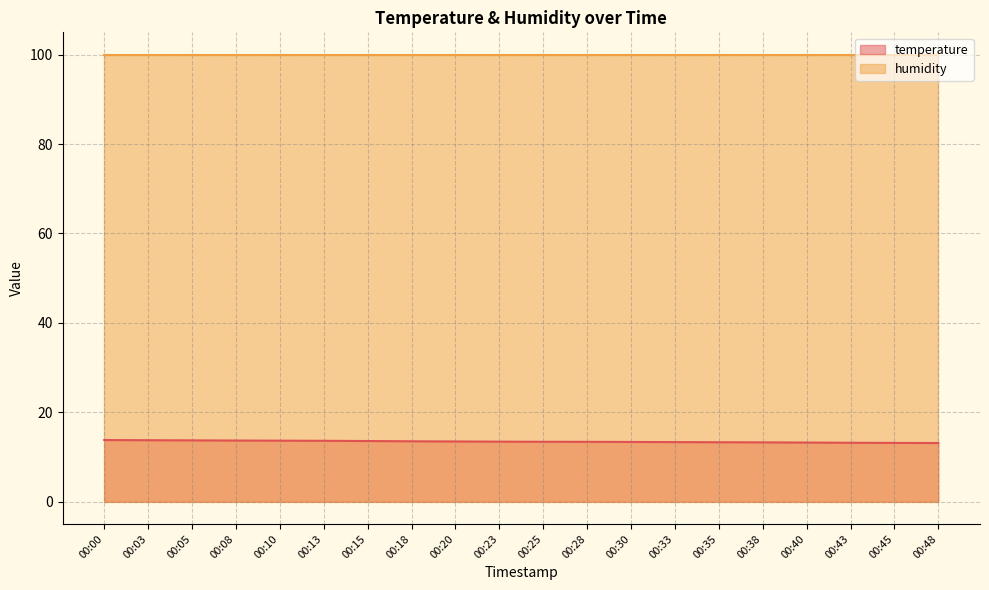

The chart shows a value of 24.4 at 00:10. True or false?

False